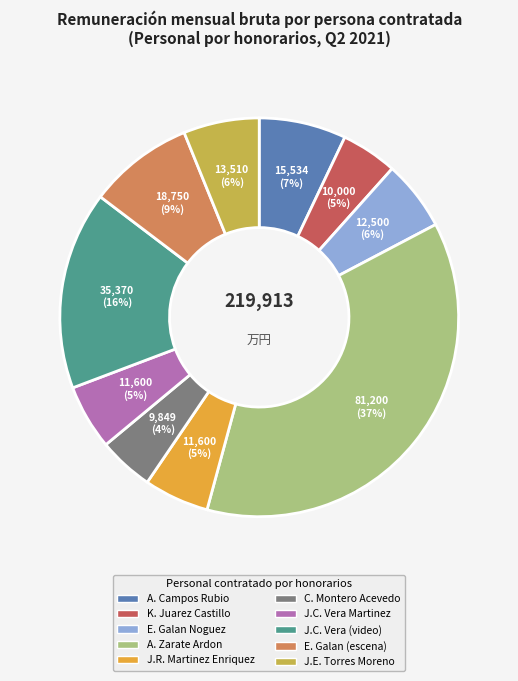

To the nearest percent, what is the average slice percentage?

10%